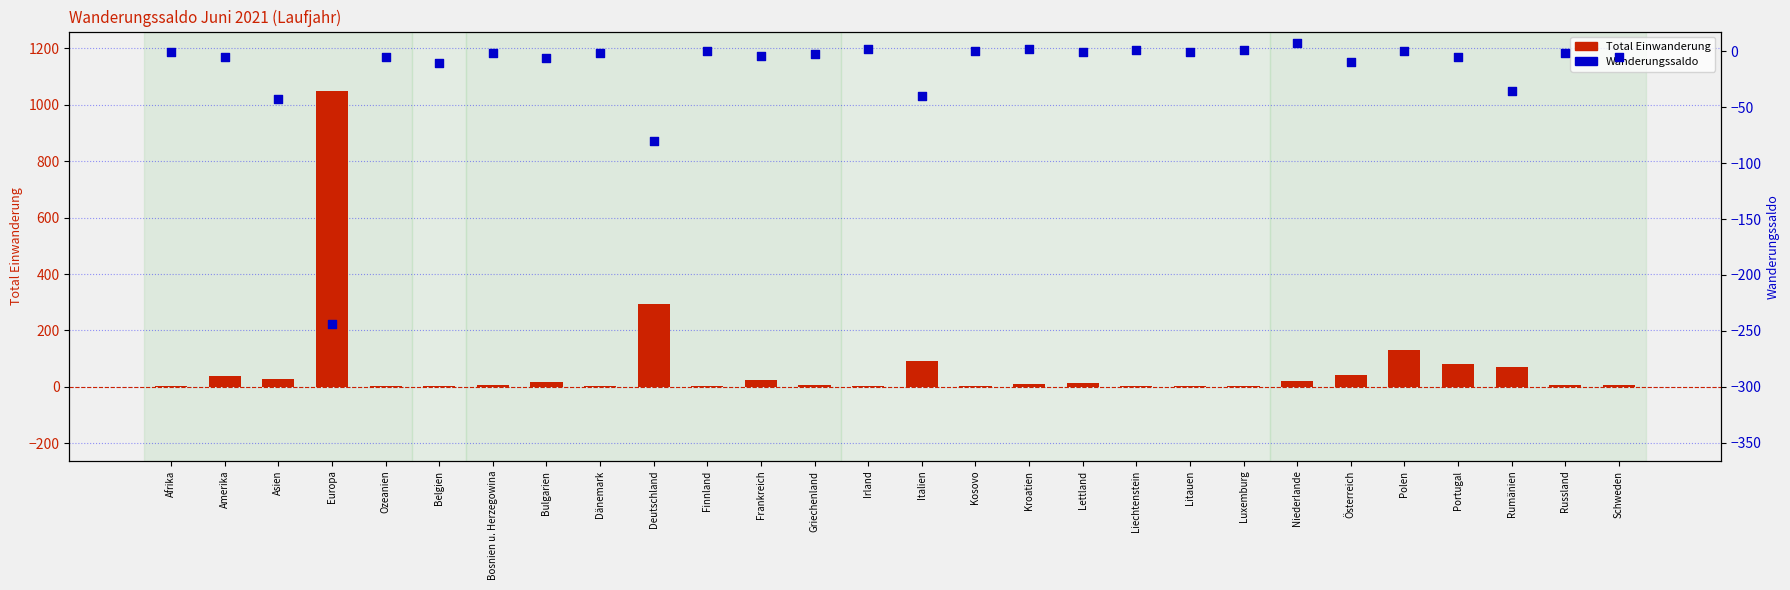

Which series contains the highest Y value?

Total Einwanderung